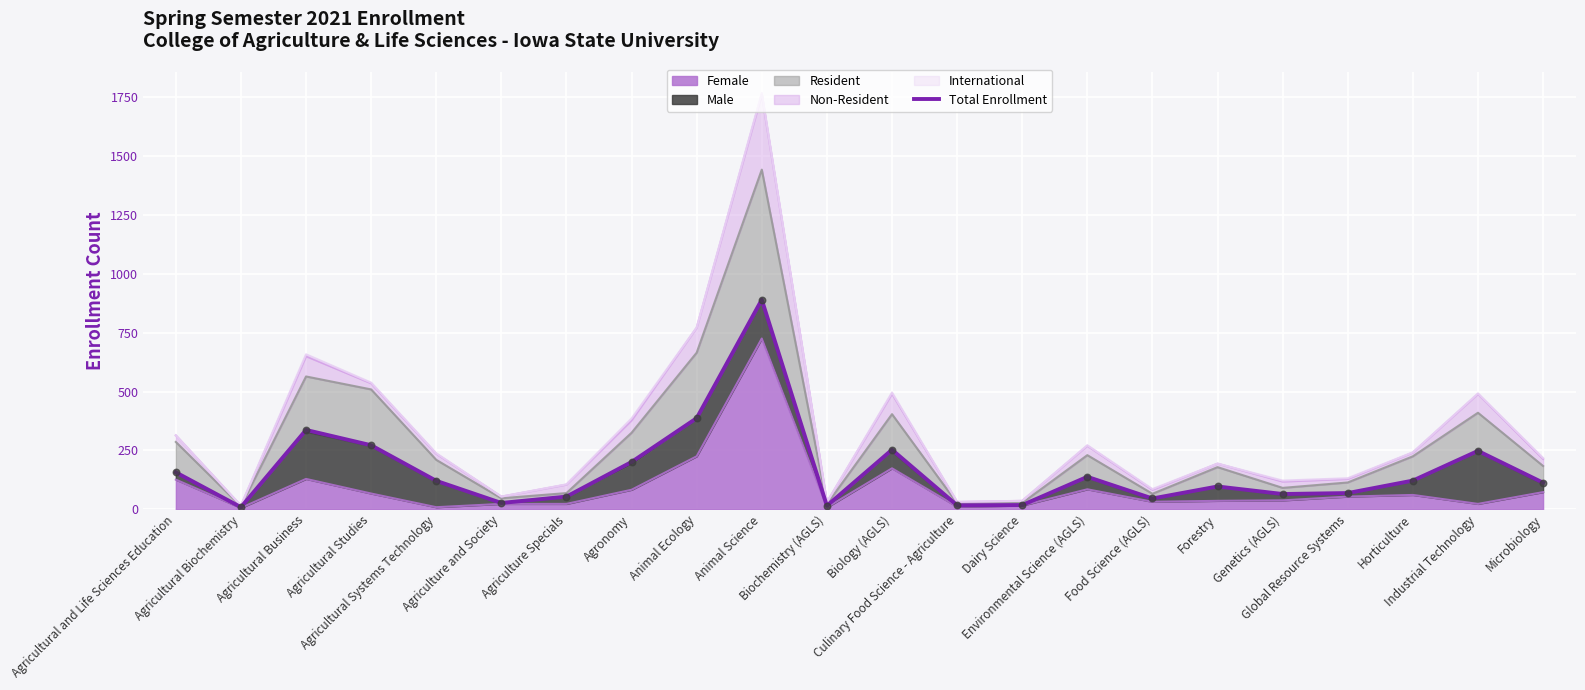

What is the change in value from Agriculture Specials to Horticulture?

+68